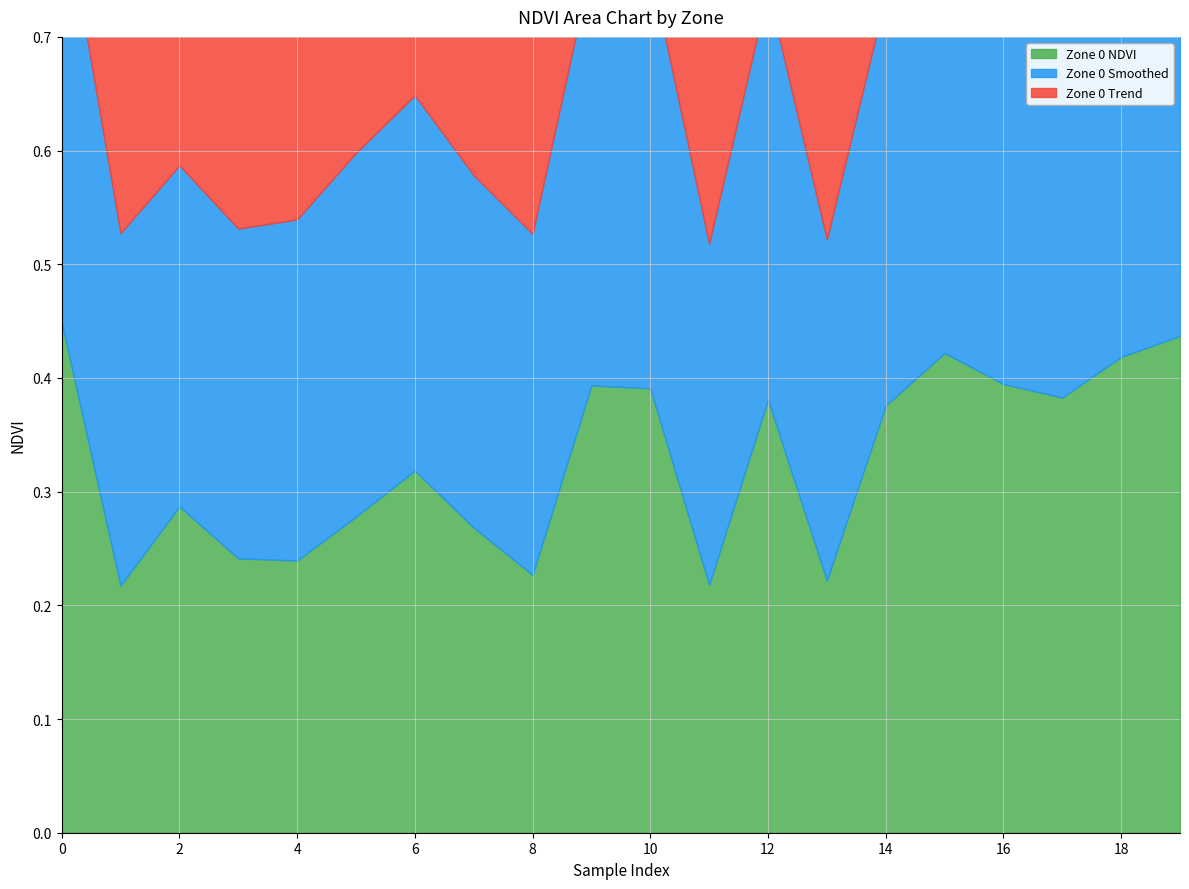

What is the spread (max minus min) of values at 8?

0.1